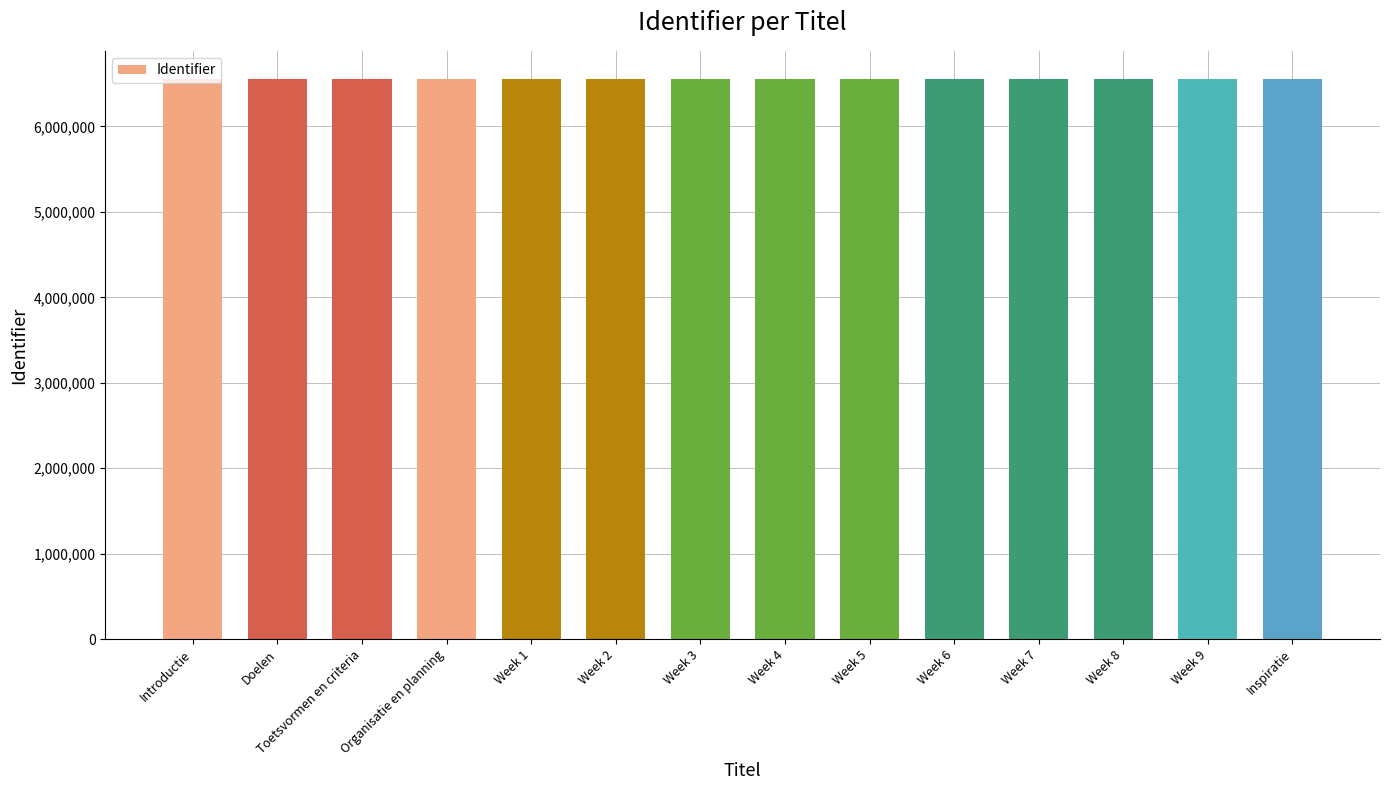

What is the label of the 11th bar from the right?

Organisatie en planning